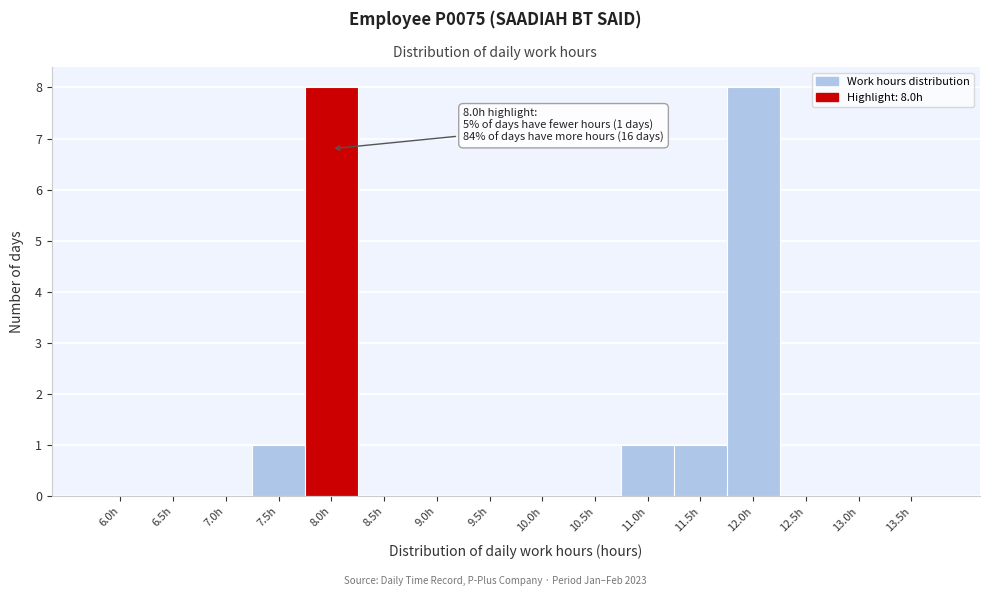

Reading left to right, what are all the values shown in this chart?

6.0h=0	6.5h=0	7.0h=0	7.5h=1	8.0h=8	8.5h=0	9.0h=0	9.5h=0	10.0h=0	10.5h=0	11.0h=1	11.5h=1	12.0h=8	12.5h=0	13.0h=0	13.5h=0